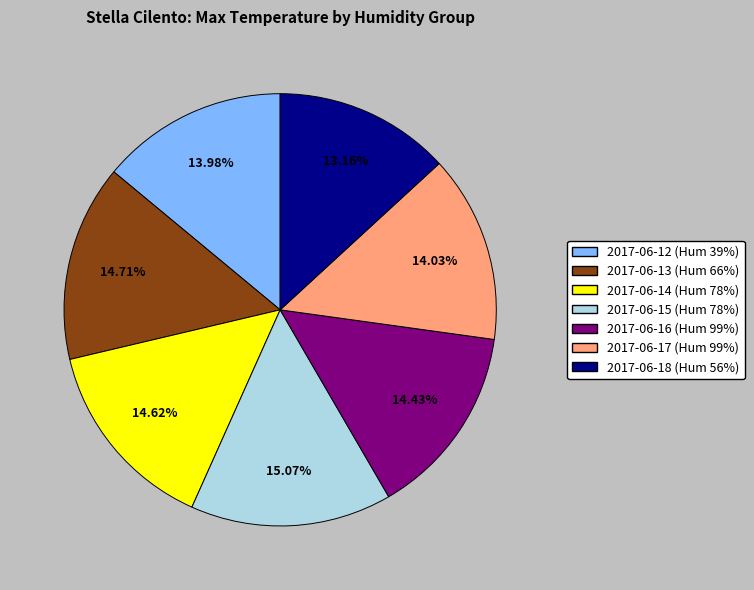

Is there any slice that represents more than half of the pie?

No